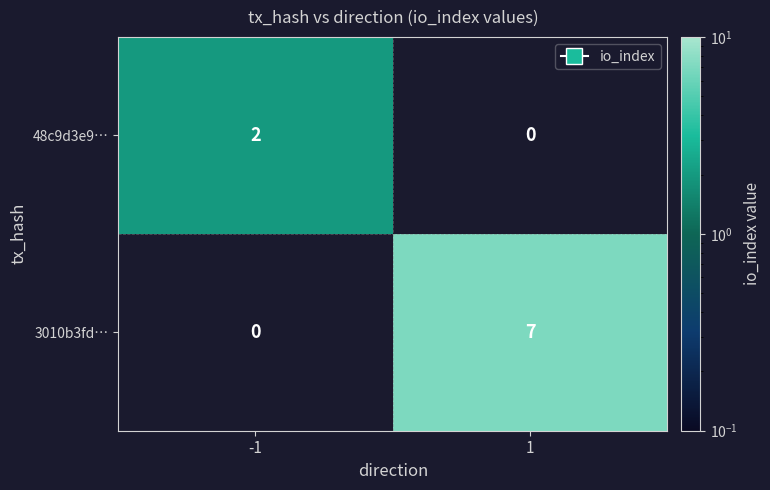

How many distinct data groups are displayed?

2